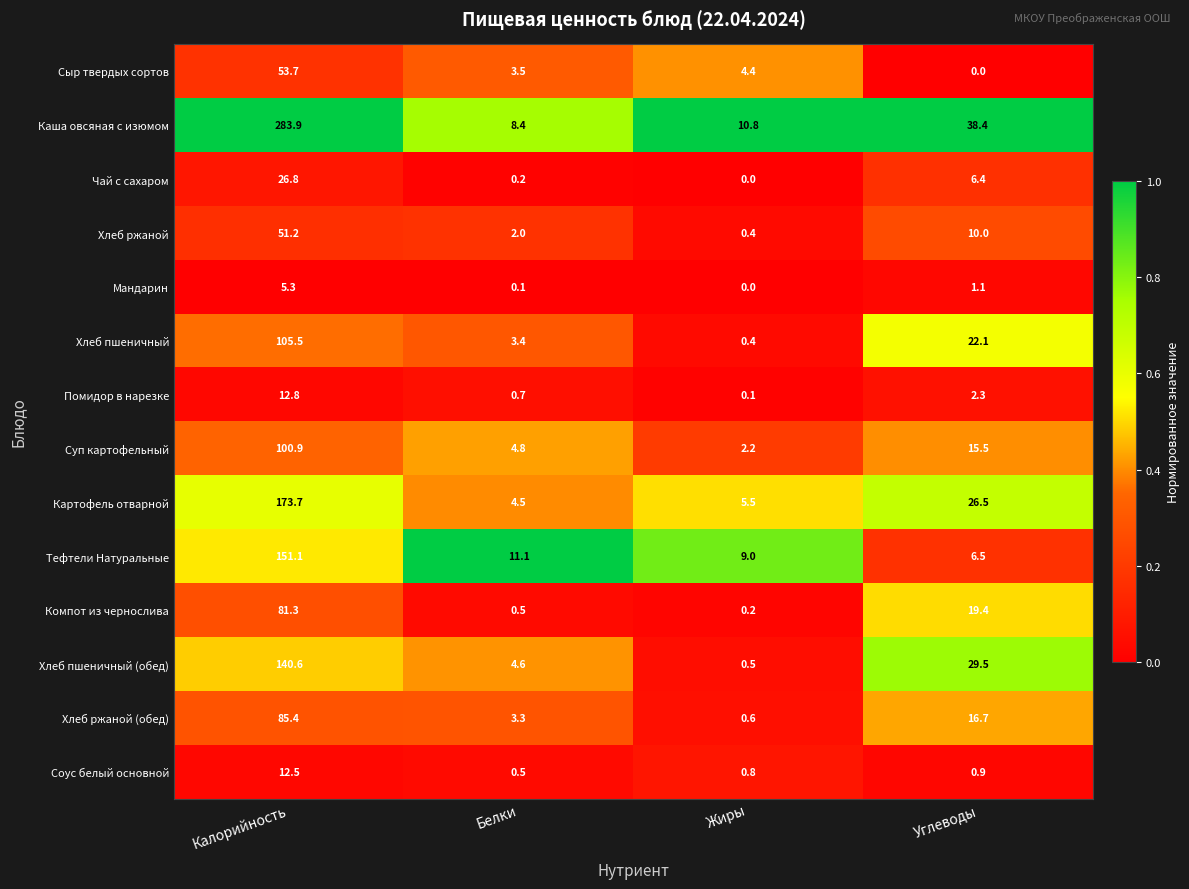

Is it true that Тефтели Натуральные equals 2.0 at Жиры?

False